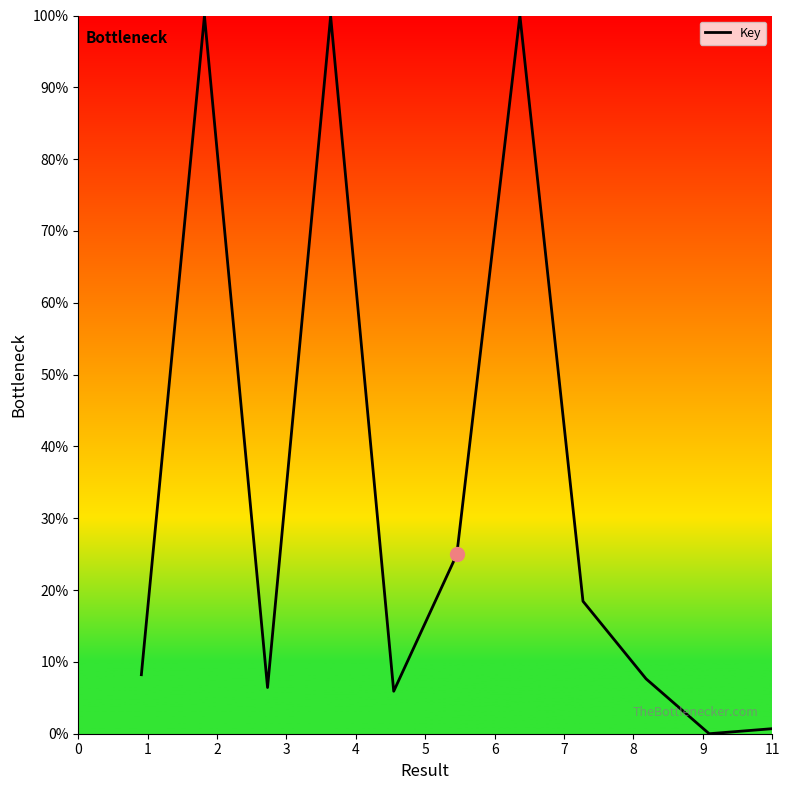

What is the maximum value shown in the chart?

100.0